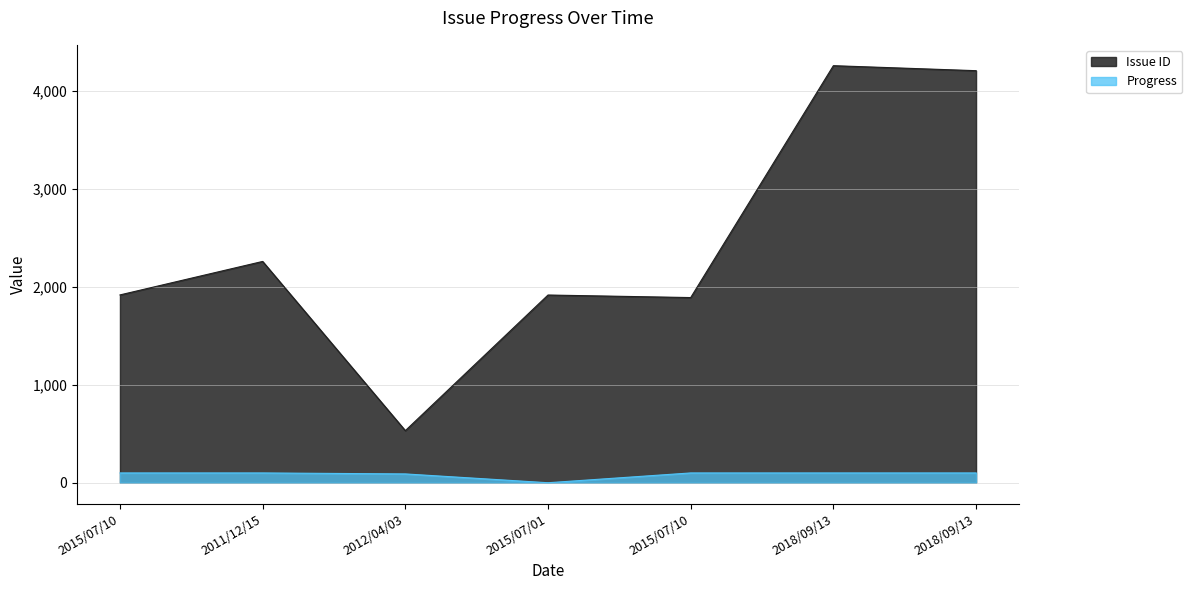

Reading left to right, list all the values displayed in this chart.

Issue ID: 2015/07/10=1918	2011/12/15=2260	2012/04/03=532	2015/07/01=1917	2015/07/10=1891	2018/09/13=4259	2018/09/13=4208
Progress: 2015/07/10=100	2011/12/15=100	2012/04/03=90	2015/07/01=0	2015/07/10=100	2018/09/13=100	2018/09/13=100